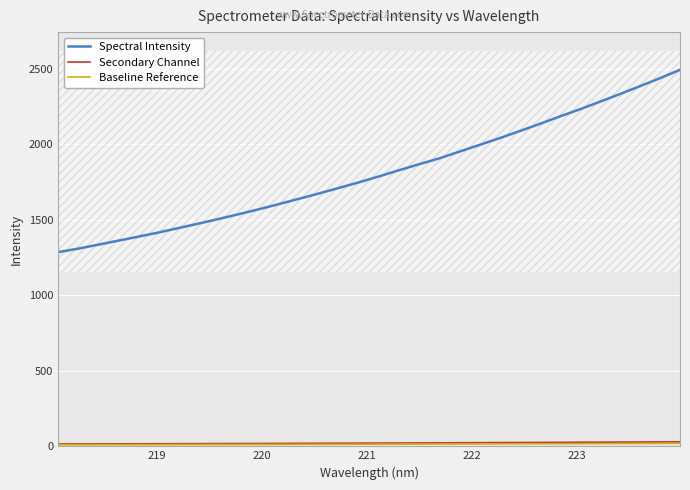

True or false: Secondary Channel and Spectral Intensity intersect in this chart.

False